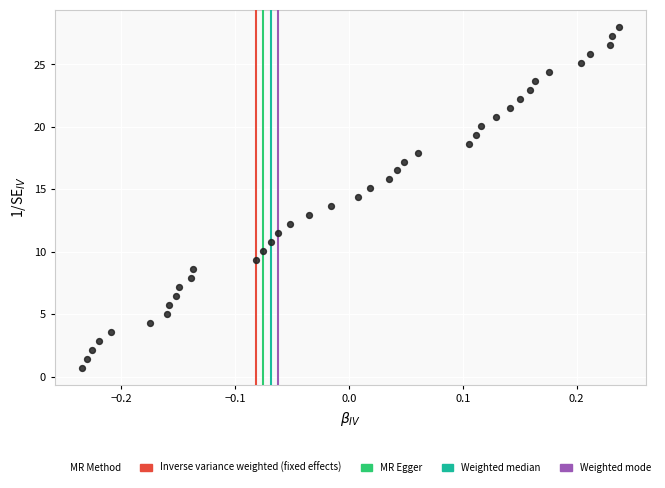

What is the range of Y values (max minus min)?

27.3